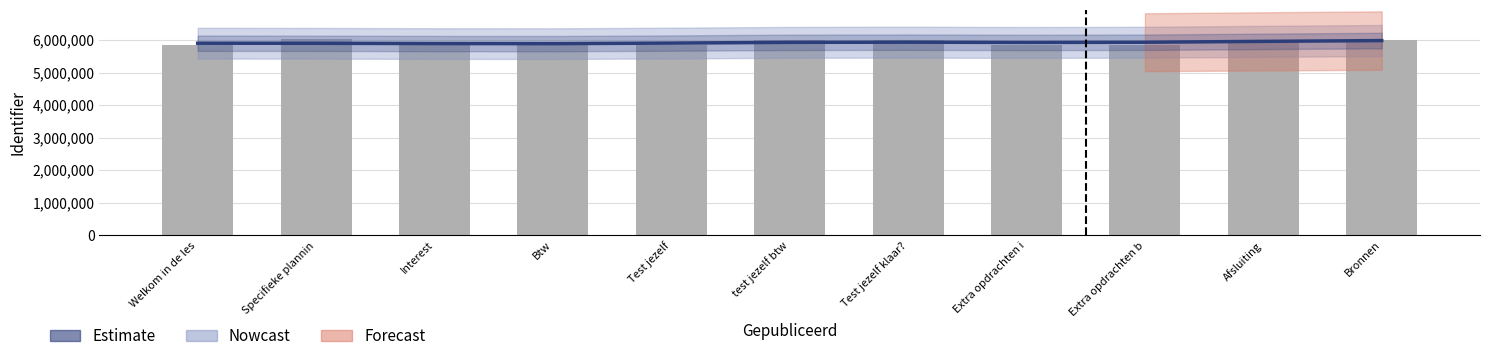

Which category has the lowest value across all series?

Btw